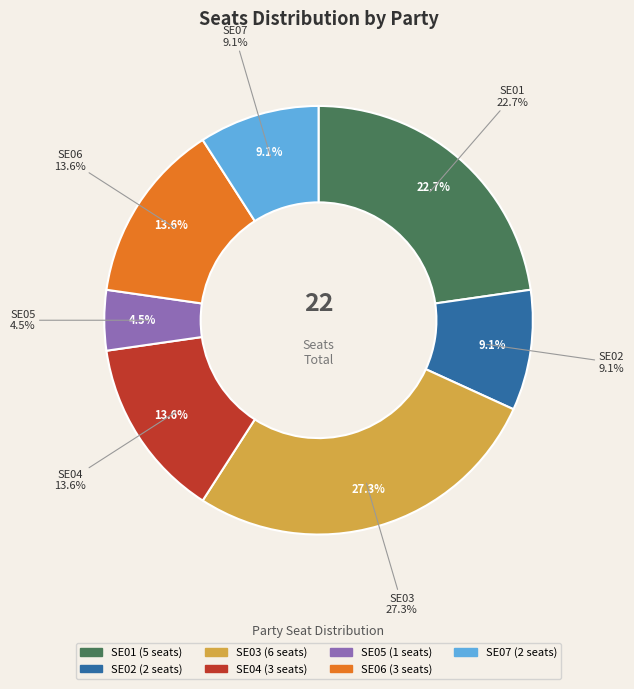

What portion of the pie excludes SE06?

86.4%